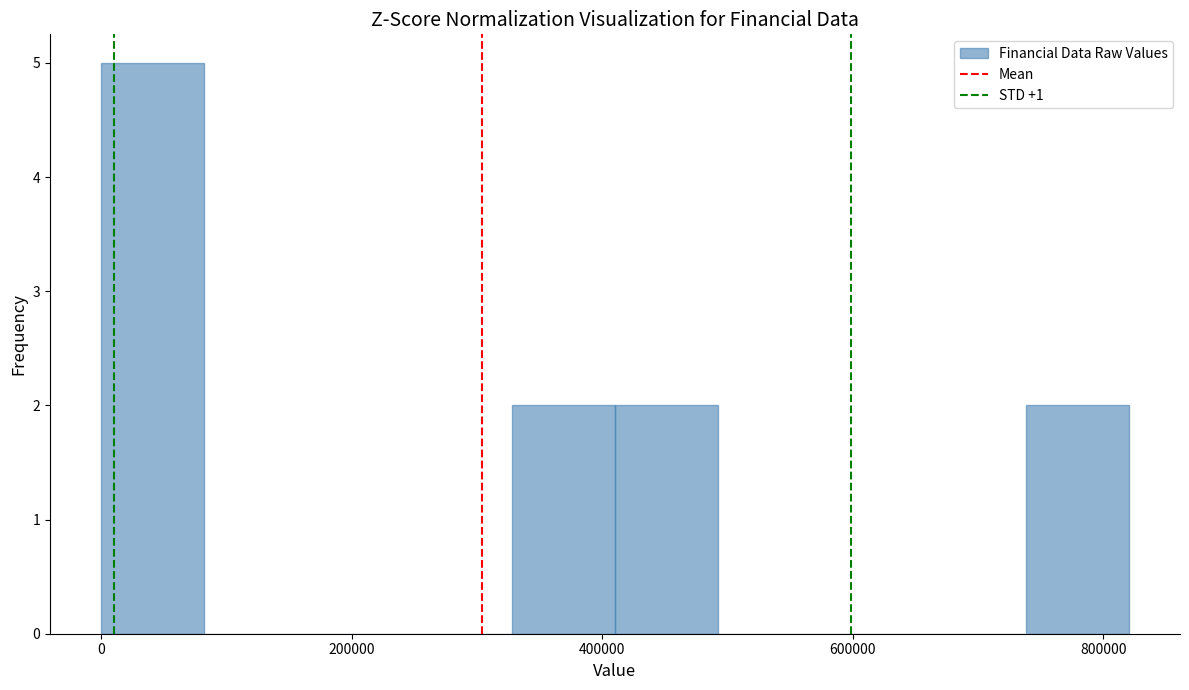

Reading left to right, list every bar in this chart as the range it spans on the x-axis followed by its height. Neither the bar edges nor the heights are printed on the chart, so give them approximately, as read against the axes.

0 to 80000: 5
80000 to 160000: 0
160000 to 240000: 0
240000 to 320000: 0
320000 to 420000: 2
420000 to 500000: 2
500000 to 580000: 0
580000 to 660000: 0
660000 to 740000: 0
740000 to 820000: 2